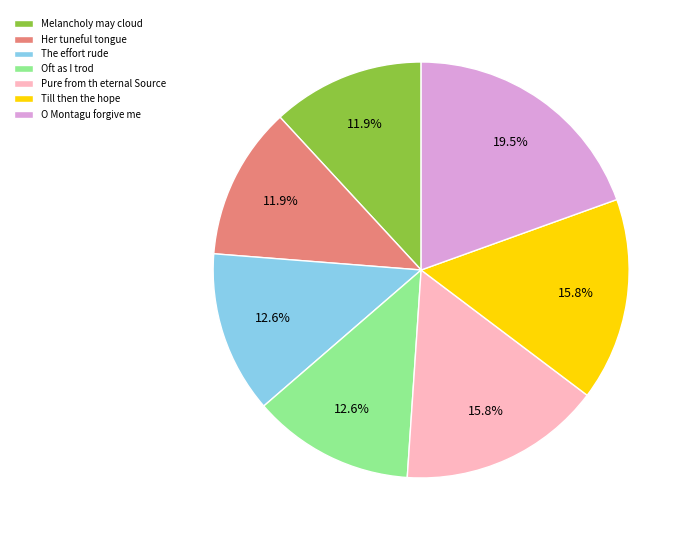

Is there any slice that represents more than half of the pie?

No